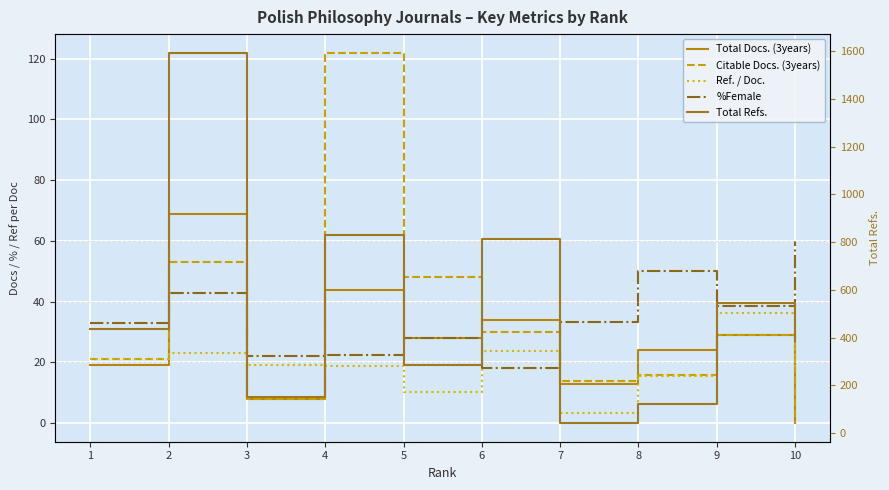

Between which two adjacent categories do Citable Docs. (3years) and Total Docs. (3years) first intersect?

1 and 2